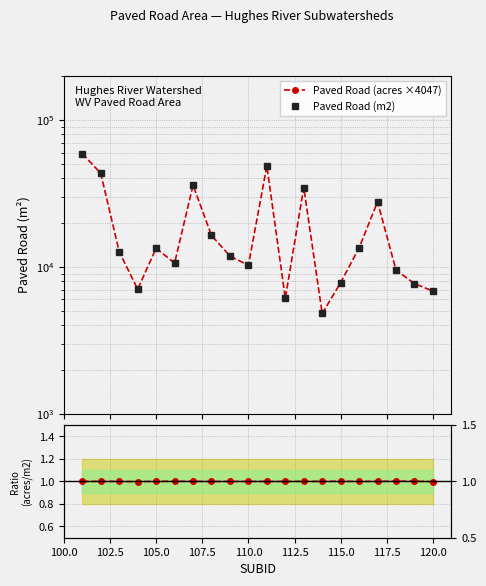

What is the difference between the second highest and second lowest values in the Paved Road (acres ×4047) series?

42572.9